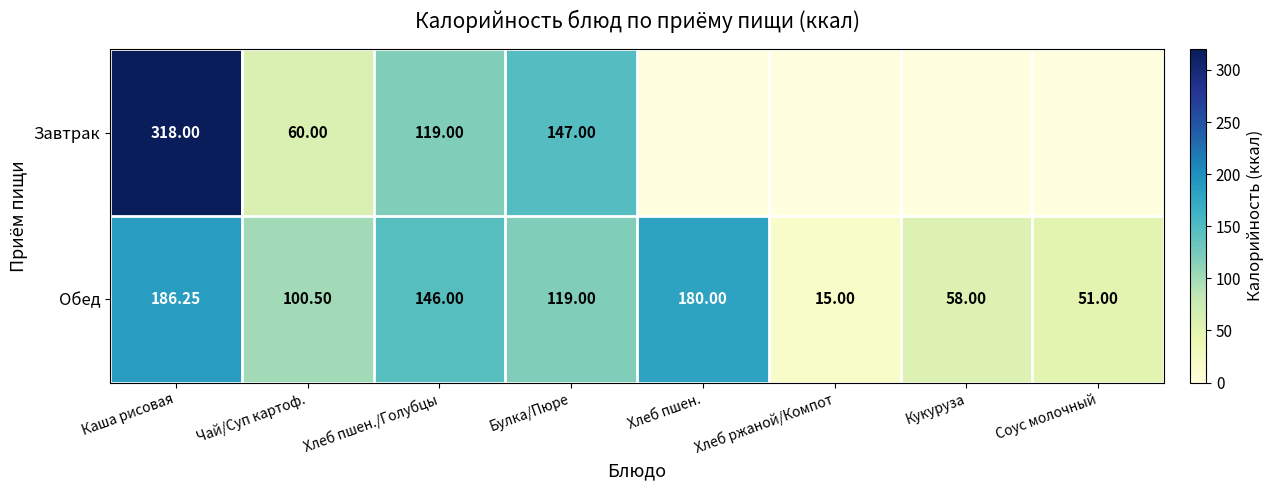

How many values in the Обед series are below 119?

4